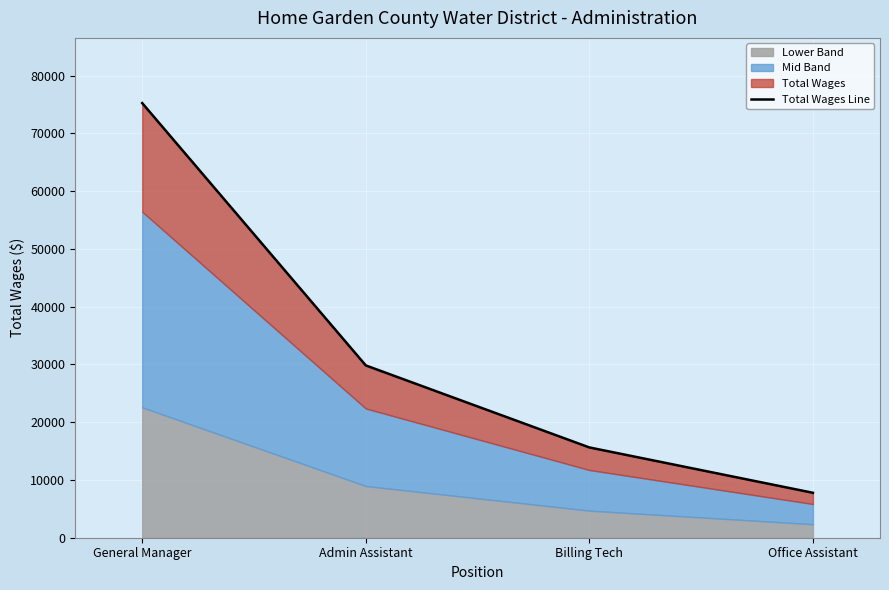

What is the ratio of the value at Admin Assistant to the value at General Manager?

0.4